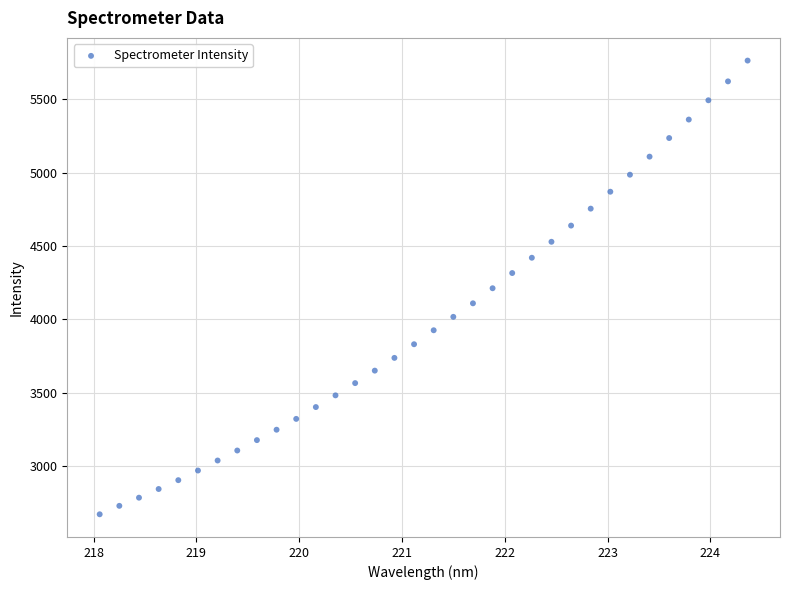

What is the range of X values (max minus min)?

6.3